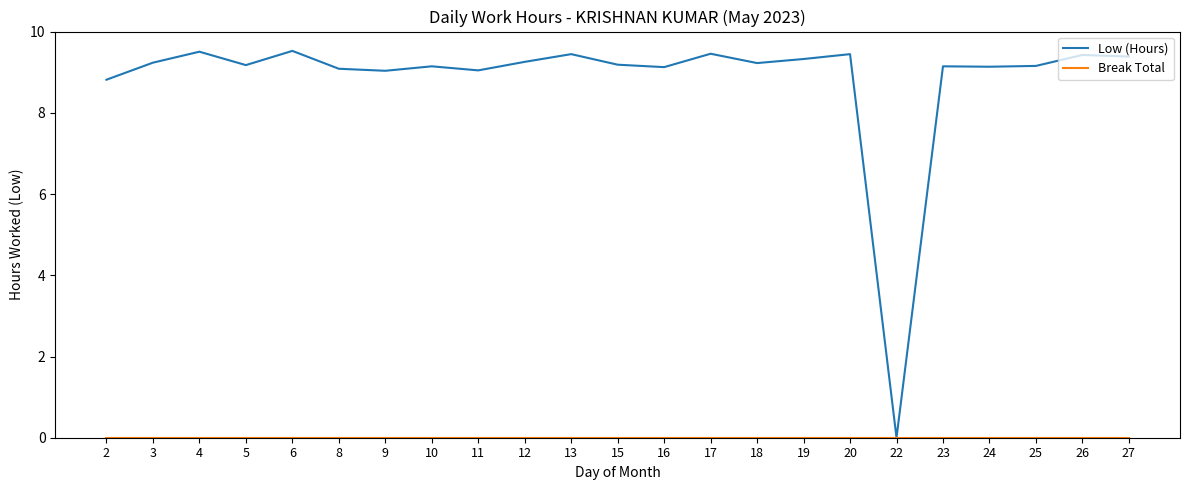

Count the number of data series in this chart.

2